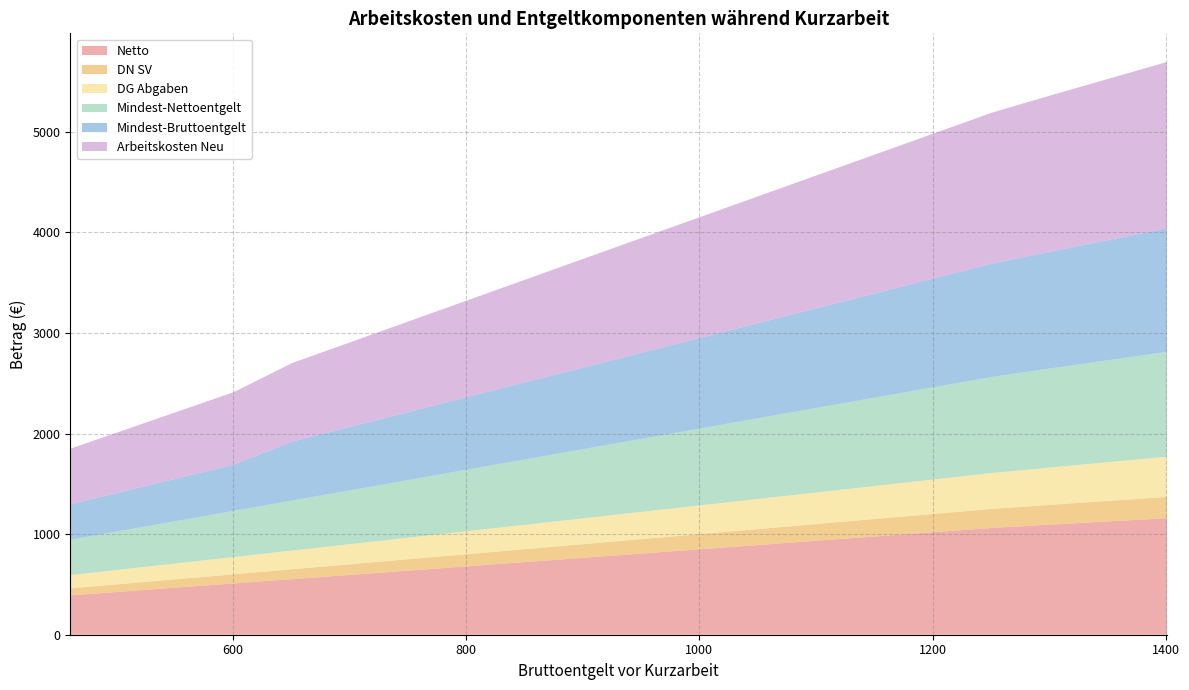

Reading left to right, extract all data points from this chart.

Netto: 461=391.3	501=425.2	551=467.7	601=510.1	651=552.6	701=595.0	751=637.5	801=679.9	851=722.3	901=764.8	951=807.2	1001=849.6	1051=892.1	1101=934.5	1151=977.0	1201=1019.4	1251=1061.8	1301=1094.7	1351=1126.5	1401=1158.4
DN SV: 461=69.7	501=75.8	551=83.3	601=90.9	651=98.4	701=106.0	751=113.5	801=121.1	851=128.7	901=136.2	951=143.8	1001=151.3	1051=158.9	1101=166.5	1151=174.0	1201=181.6	1251=189.2	1301=196.7	1351=204.3	1401=211.8
DG Abgaben: 461=131.4	501=142.8	551=157.1	601=171.3	651=185.6	701=199.8	751=214.1	801=228.4	851=242.6	901=256.9	951=271.1	1001=285.4	1051=299.6	1101=313.9	1151=328.1	1201=342.4	1251=356.7	1301=370.9	1351=385.2	1401=399.4
Mindest-Nettoentgelt: 461=352.2	501=382.7	551=420.9	601=459.1	651=497.3	701=535.5	751=573.7	801=611.9	851=650.1	901=688.3	951=726.5	1001=764.7	1051=802.9	1101=841.1	1151=879.3	1201=917.5	1251=955.7	1301=985.2	1351=1013.9	1401=1042.5
Mindest-Bruttoentgelt: 461=352.2	501=382.7	551=420.9	601=459.1	651=585.9	701=630.9	751=675.9	801=720.9	851=765.9	901=810.9	951=855.9	1001=900.9	1051=945.9	1101=990.9	1151=1035.9	1201=1080.9	1251=1125.9	1301=1160.8	1351=1194.5	1401=1228.2
Arbeitskosten Neu: 461=553.3	501=601.3	551=661.3	601=721.3	651=781.3	701=841.4	751=901.4	801=961.4	851=1021.4	901=1081.4	951=1141.4	1001=1201.4	1051=1261.4	1101=1321.4	1151=1381.5	1201=1441.5	1251=1501.5	1301=1552.9	1351=1603.3	1401=1653.8